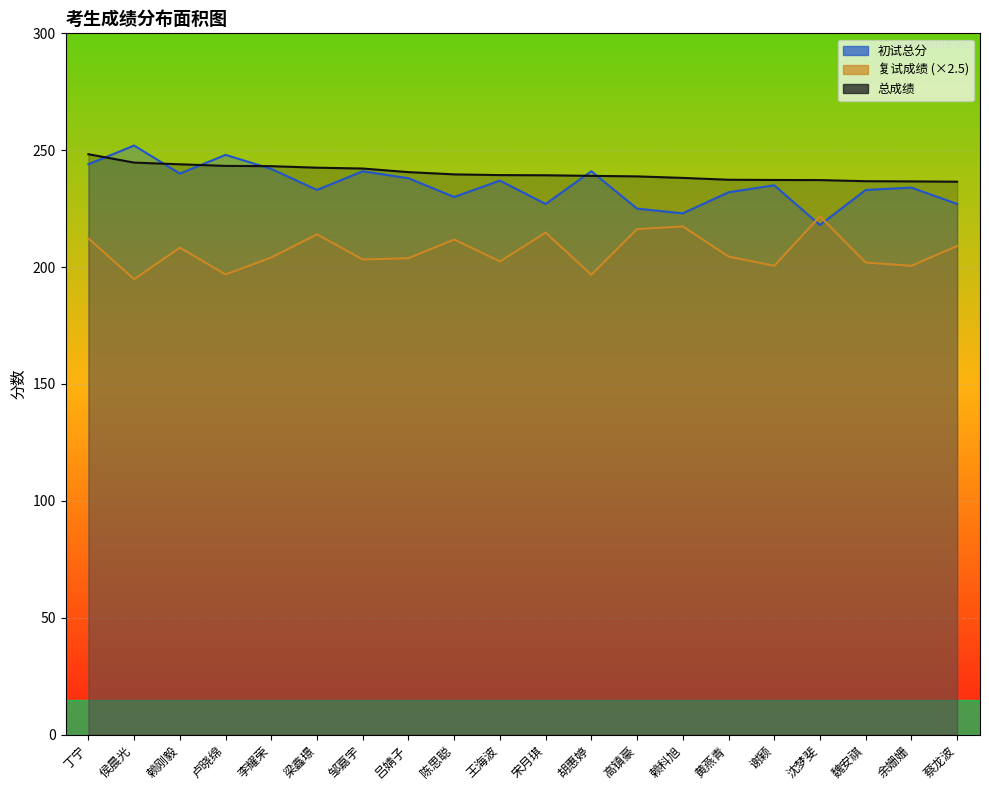

True or false: 复试成绩 and 总成绩 intersect in this chart.

False